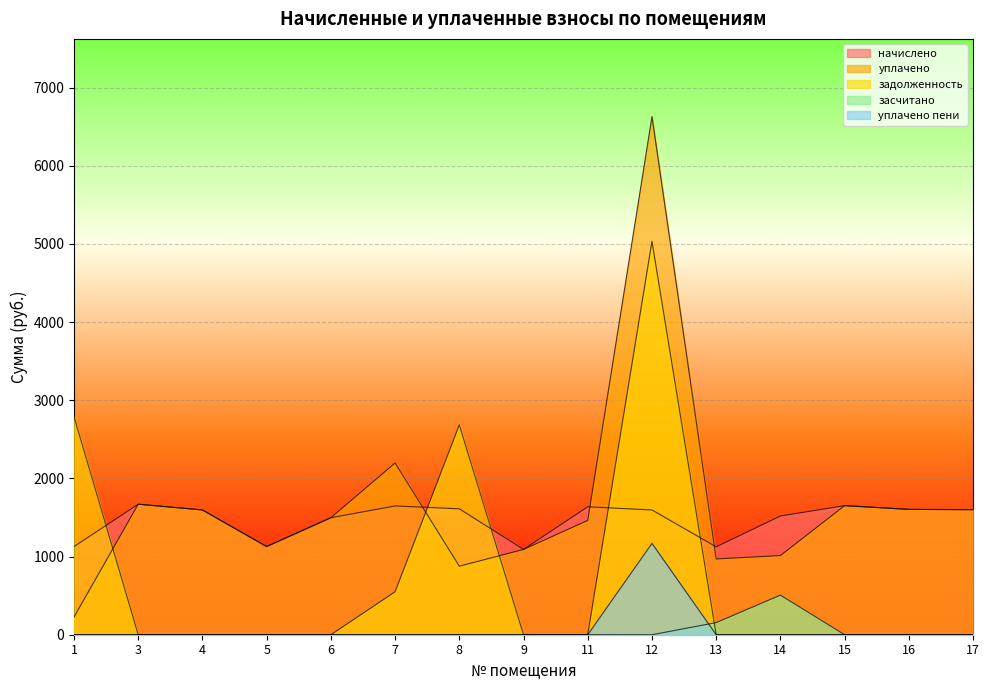

Reading left to right, extract all data points from this chart.

начислено: 1128.2	1670.2	1596.5	1128.2	1496.9	1648.1	1611.2	1091.3	1637.0	1596.5	1124.5	1519.0	1651.8	1603.9	1600.2
уплачено: 225.8	1670.2	1596.5	1128.2	1496.9	2197.4	877.2	1091.3	1462.5	6630.1	969.5	1012.7	1651.8	1603.9	1600.2
задолженность: 2789.5	0.0	0.0	0.0	0.0	549.4	2685.3	0.0	0.0	5033.6	0.0	0.0	0.0	0.0	0.0
засчитано: 0.0	0.0	0.0	0.0	0.0	0.0	0.0	0.0	0.9	0.0	155.0	506.4	0.0	0.0	0.0
уплачено пени: 0.0	0.0	0.0	0.0	0.0	0.0	0.0	0.0	0.0	1168.8	0.0	0.0	0.0	0.0	0.0